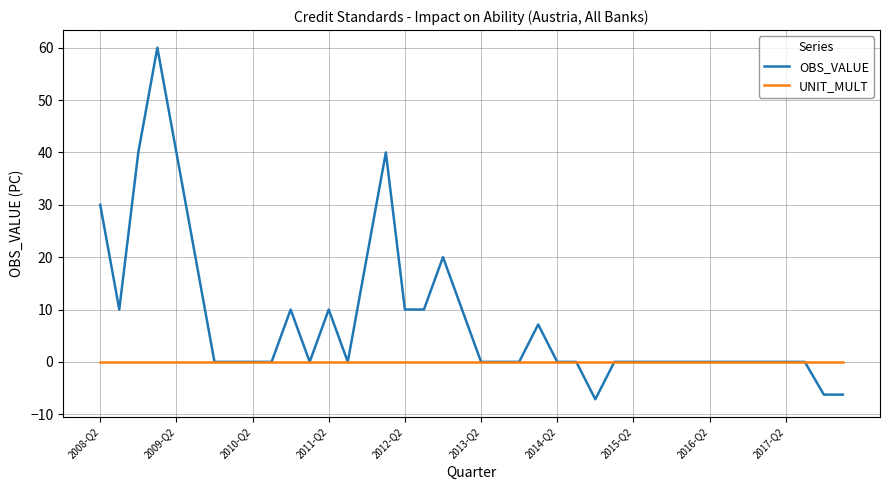

Which series has the widest spread of values?

OBS_VALUE